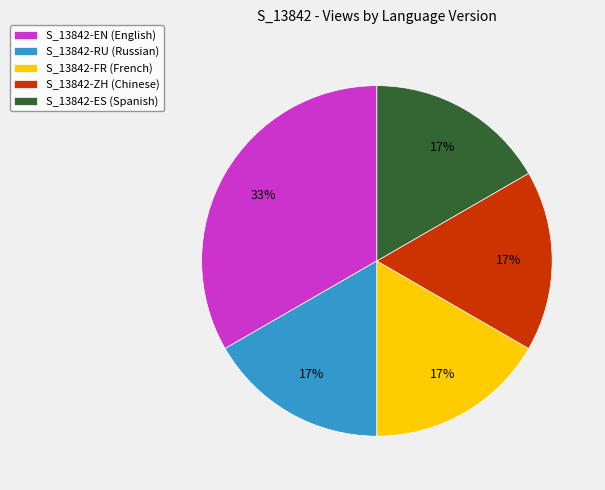

Is the sum of S_13842-FR (French) and S_13842-RU (Russian) greater than half?

No